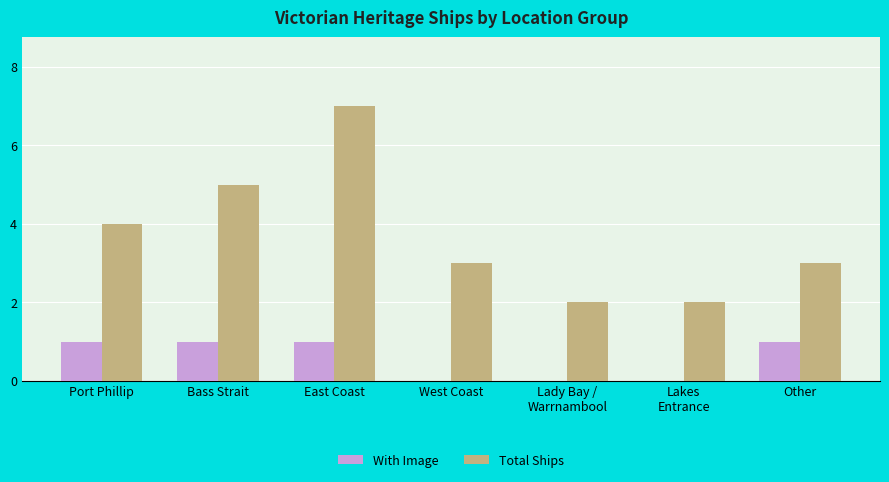

Between Port Phillip and Other, which series saw the biggest shift?

Total Ships